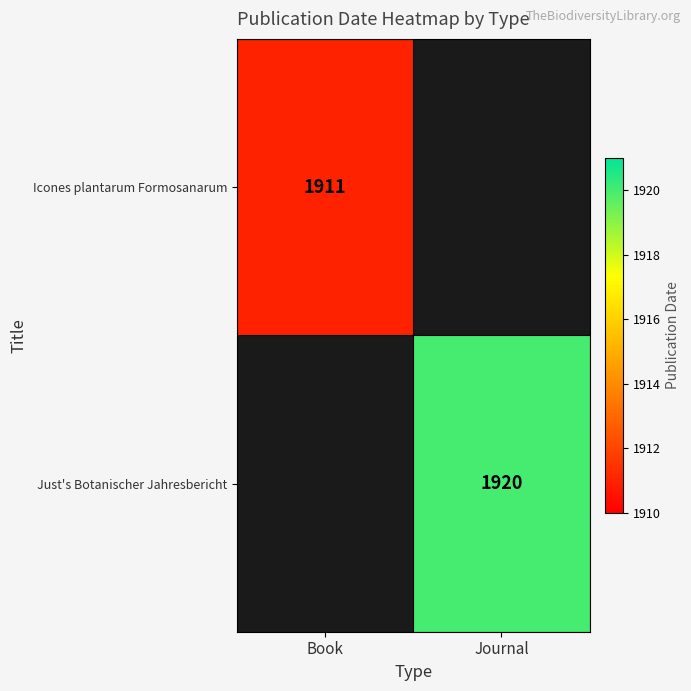

Which has a higher value, Book or Journal?

Journal